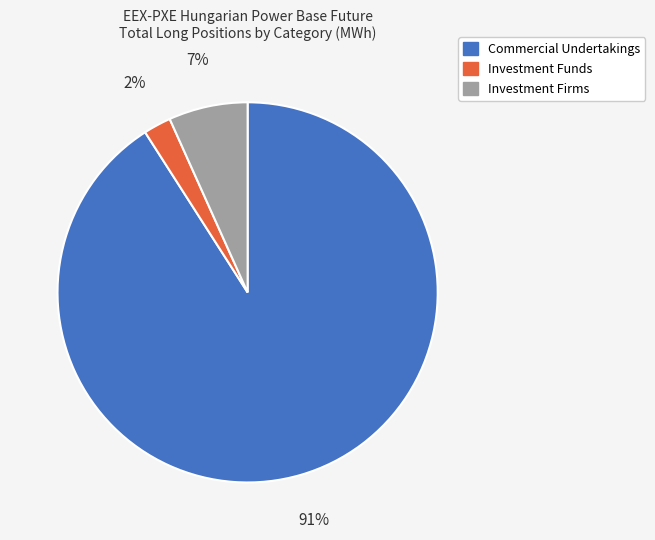

To the nearest percent, what is the difference between the largest and smallest slice percentages?

89%